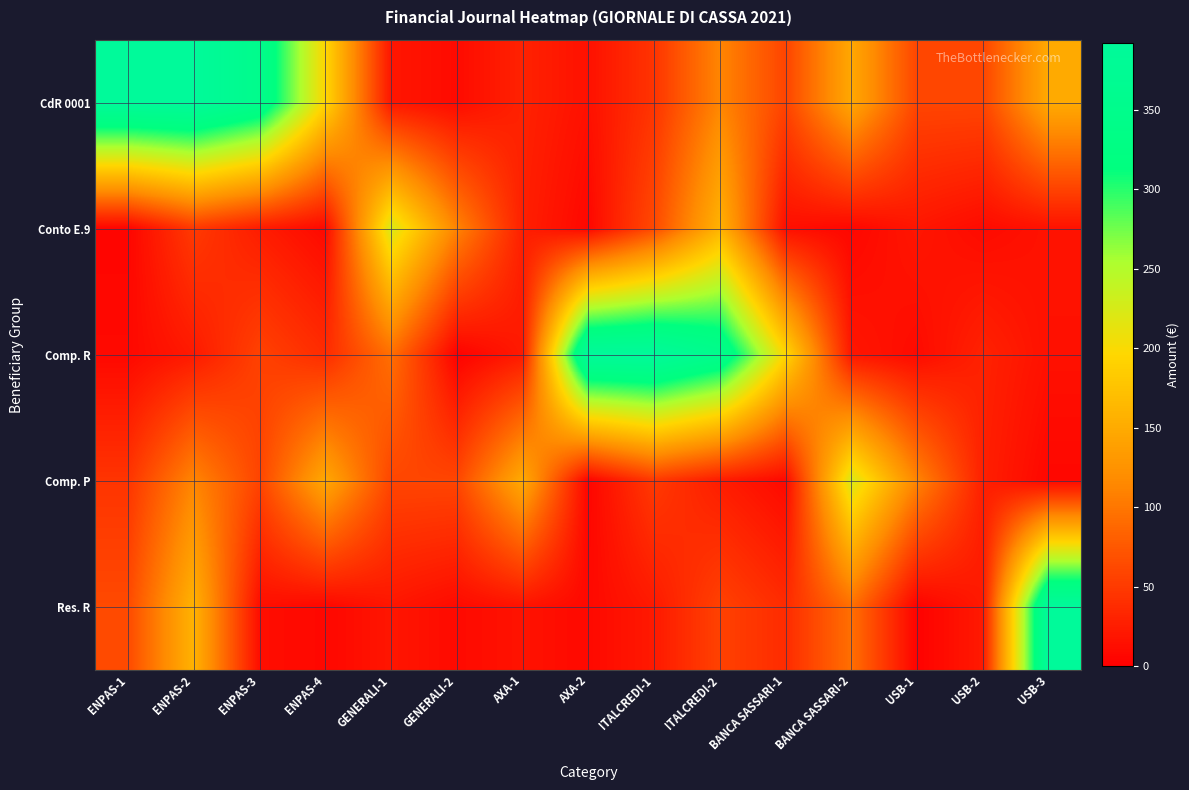

What is the spread (max minus min) of values at GENERALI-1?

204.1